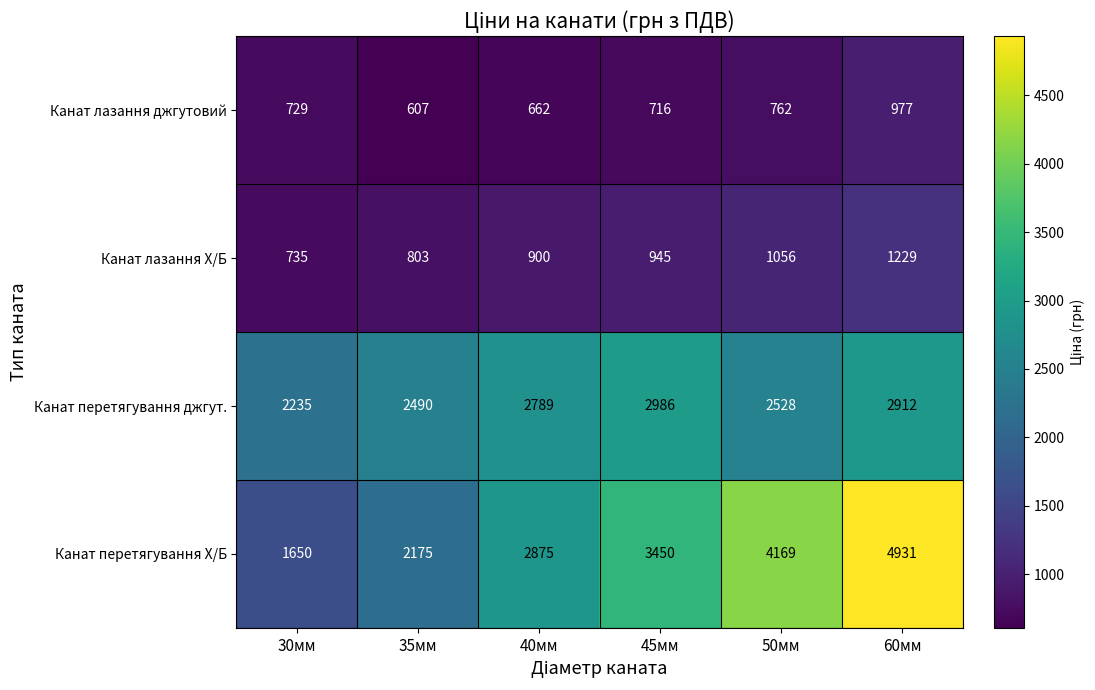

How many data points does each series have?

6